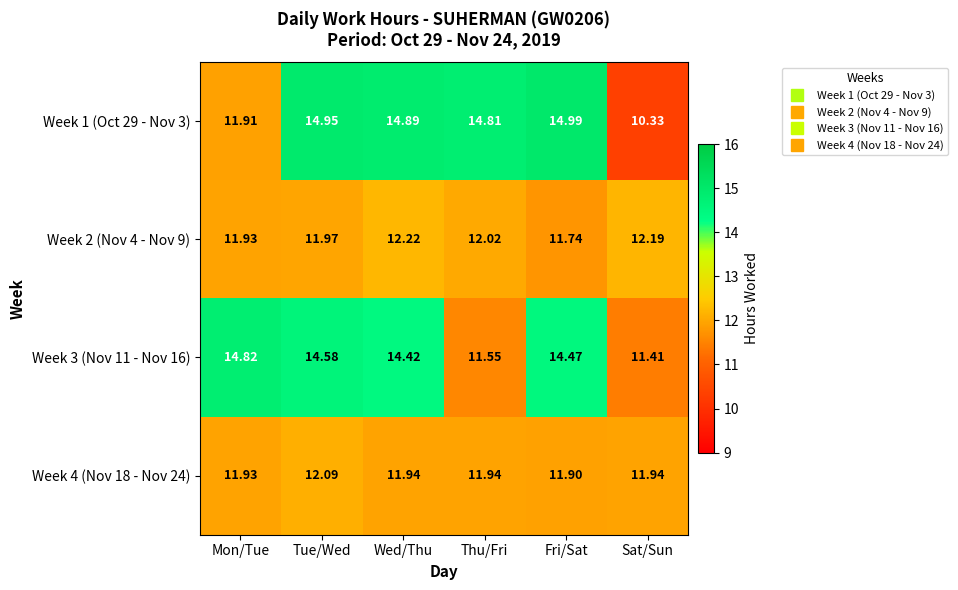

Which label corresponds to the smallest value in the chart?

Sat/Sun